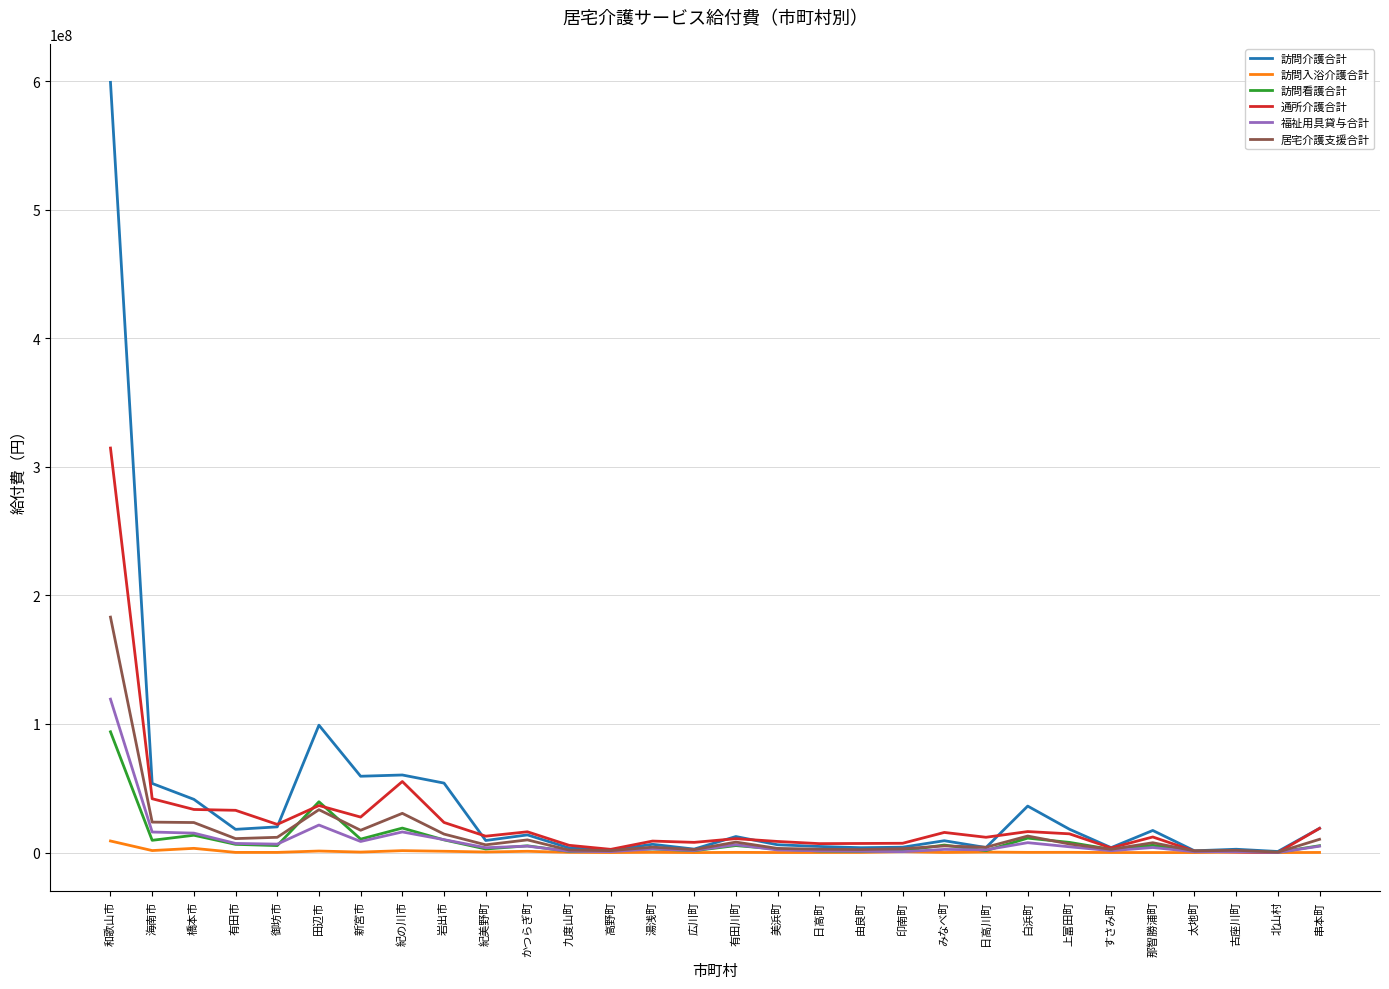

Does the chart have visible grid lines?

Yes